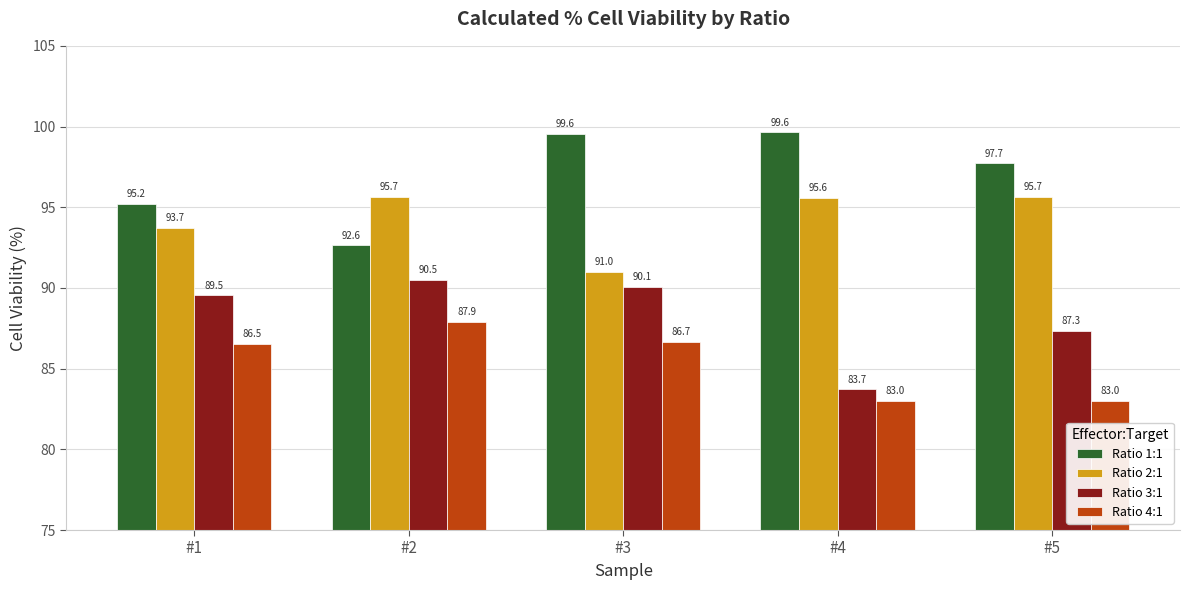

Which series has the largest total across all categories?

Ratio 1:1